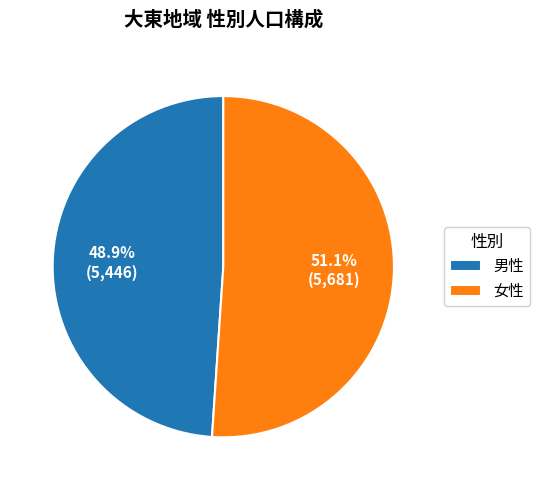

Count the number of slices in the pie.

2